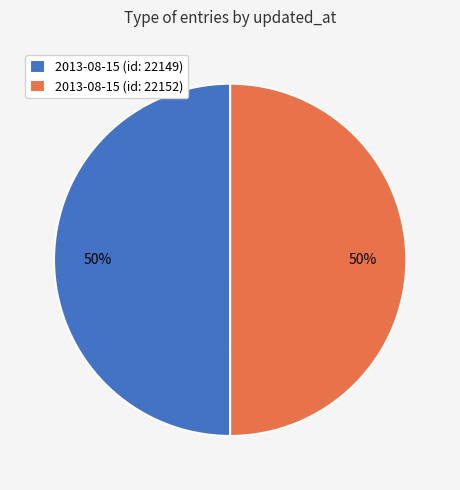

Do 2013-08-15 (id: 22152) and 2013-08-15 (id: 22149) together represent more than half of the pie?

Yes